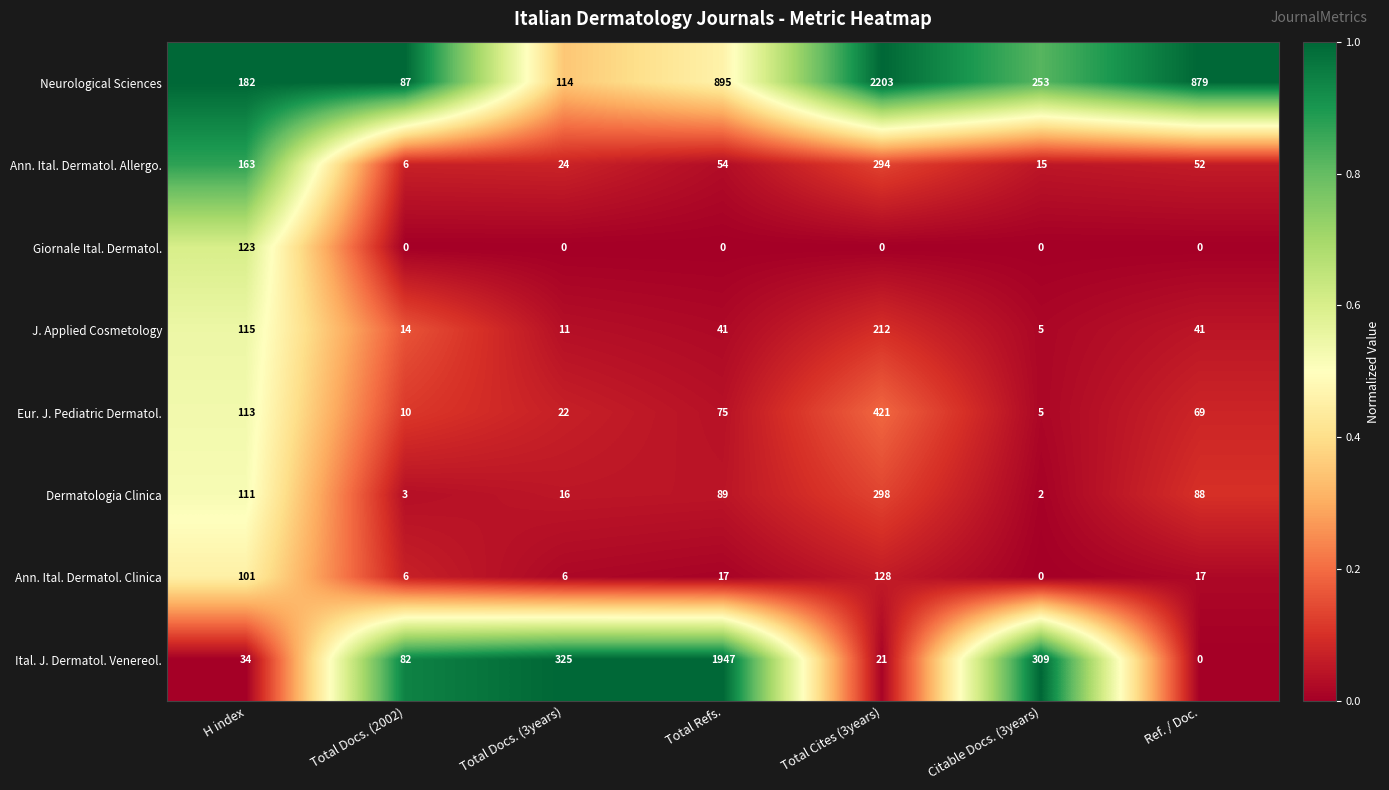

What is the difference between the maximum and minimum values in the Dermatologia Clinica series?

296